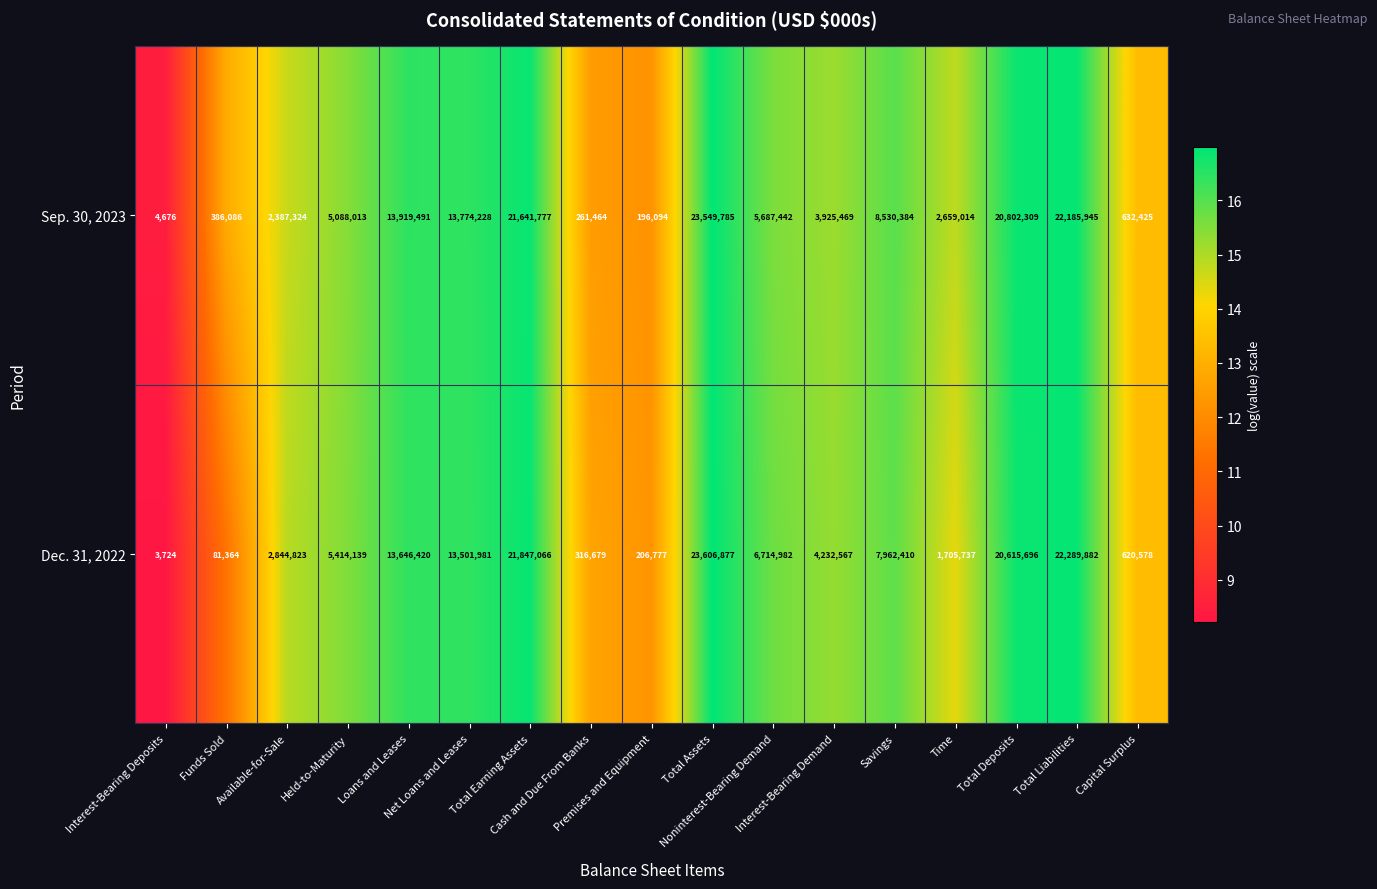

Rank the series by their average value, from lowest to highest.

Dec. 31, 2022, Sep. 30, 2023